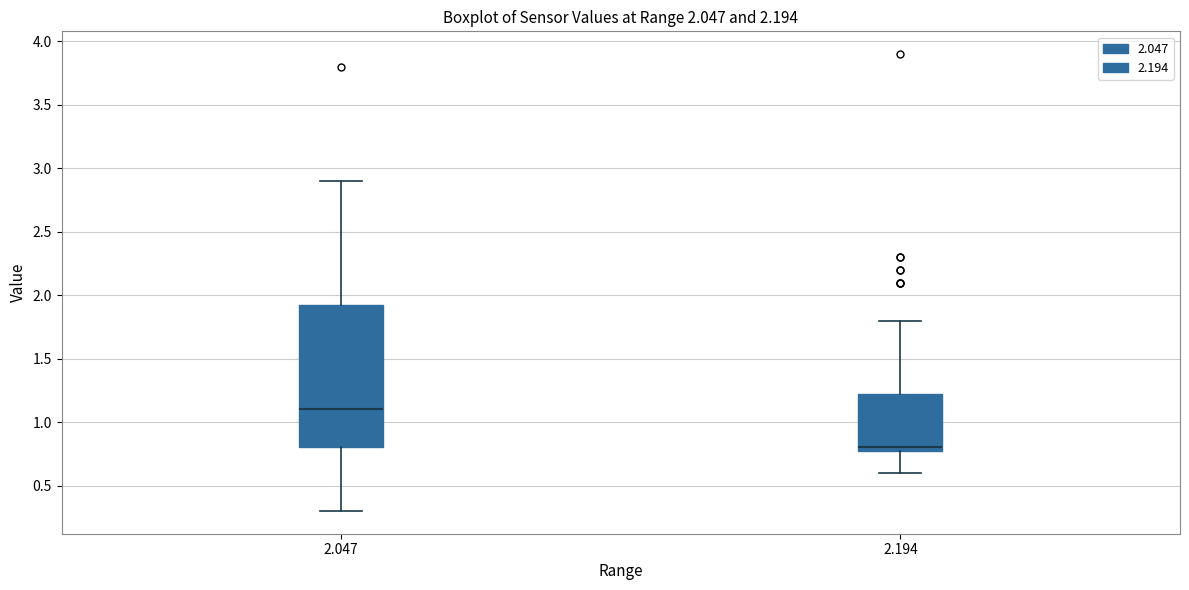

Which box is the tallest, from its lower edge to its upper edge?

2.047